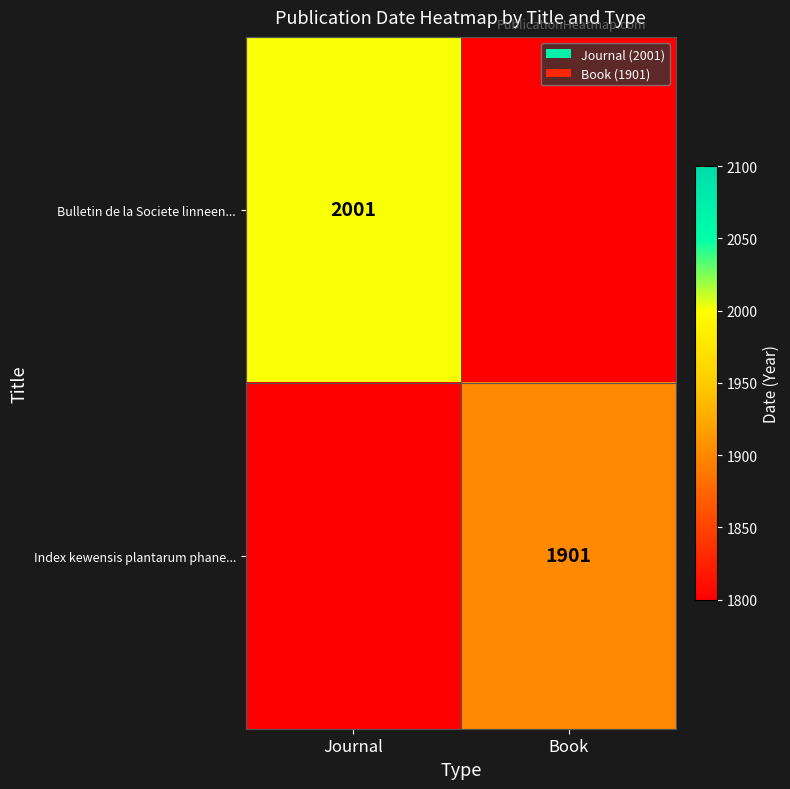

The Index kewensis plantarum phane... series shows 1094 at Book. True or false?

False